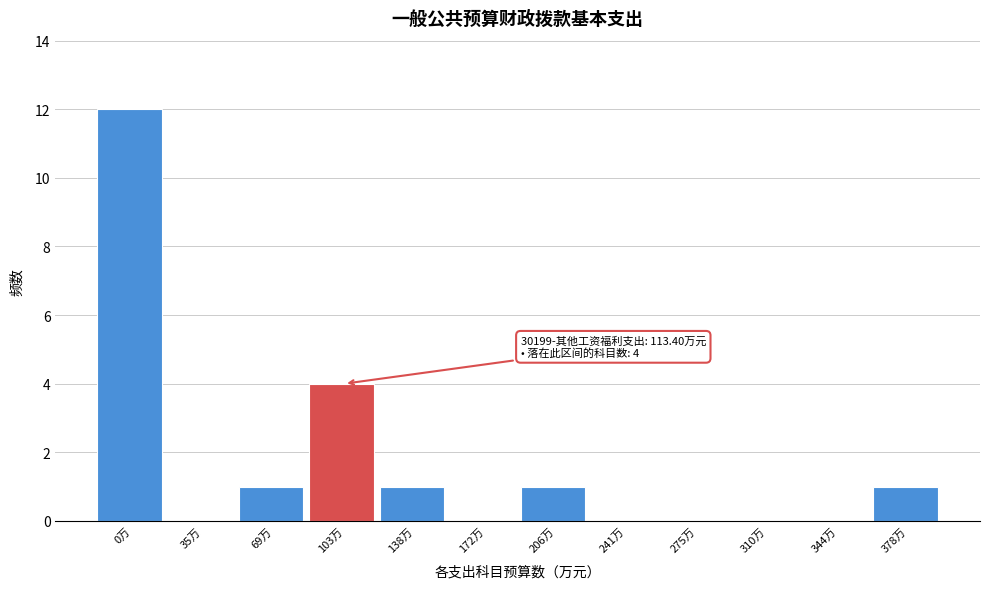

Reading right to left, what are all the values shown in this chart?

378万=1	344万=0	310万=0	275万=0	241万=0	206万=1	172万=0	138万=1	103万=4	69万=1	35万=0	0万=12